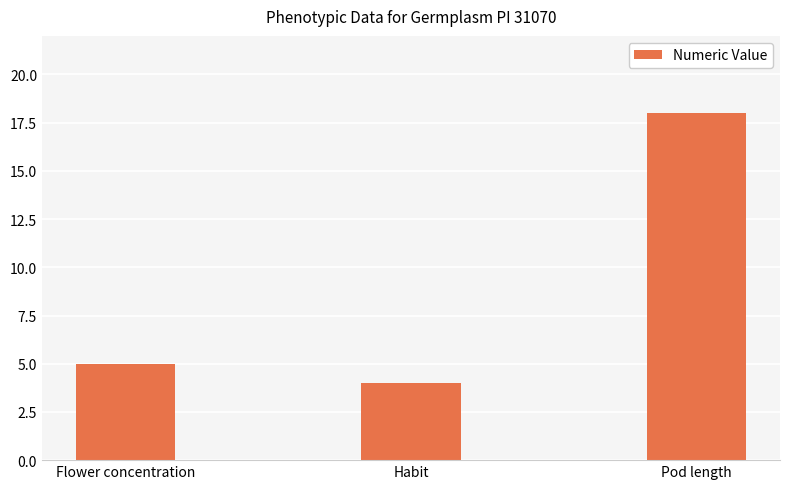

Are the bars grouped side by side (vs. stacked)?

No